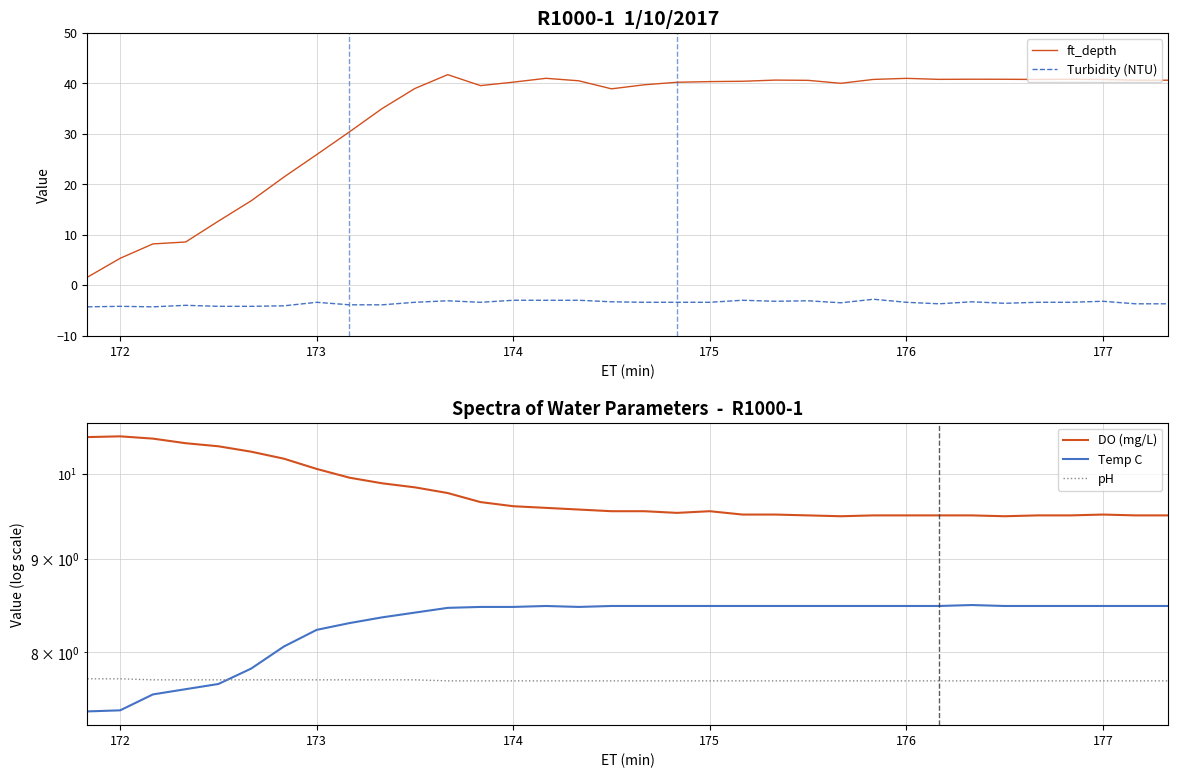

What is the maximum value for Turbidity (NTU)?

-2.8